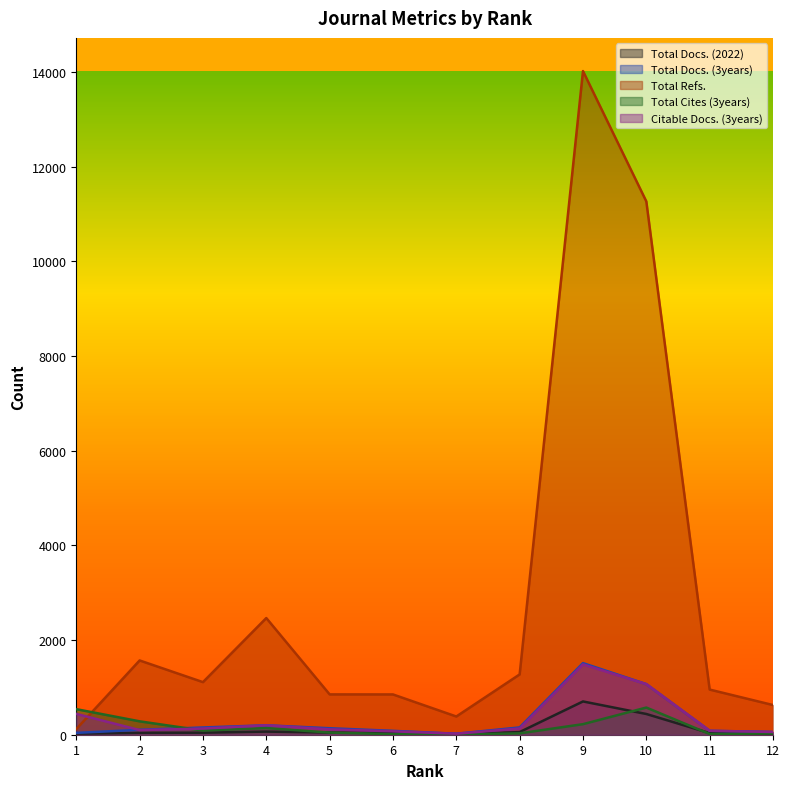

Reading right to left, transcribe all the data shown in this chart.

Total Docs. (2022): 12=20	11=34	10=438	9=703	8=56	7=11	6=38	5=46	4=66	3=43	2=40	1=22
Total Docs. (3years): 12=58	11=83	10=1069	9=1513	8=154	7=21	6=82	5=137	4=199	3=153	2=104	1=39
Total Refs.: 12=627	11=954	10=11267	9=14021	8=1274	7=385	6=851	5=852	4=2465	3=1111	2=1569	1=119
Total Cites (3years): 12=26	11=15	10=574	9=223	8=29	7=4	6=12	5=45	4=141	3=88	2=283	1=540
Citable Docs. (3years): 12=58	11=83	10=1069	9=1485	8=132	7=21	6=72	5=114	4=199	3=130	2=98	1=441